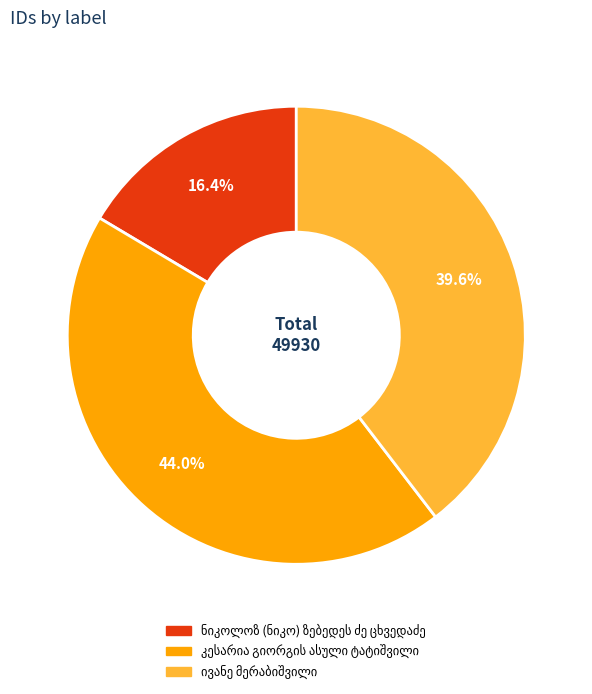

Is there any slice that represents more than half of the pie?

No